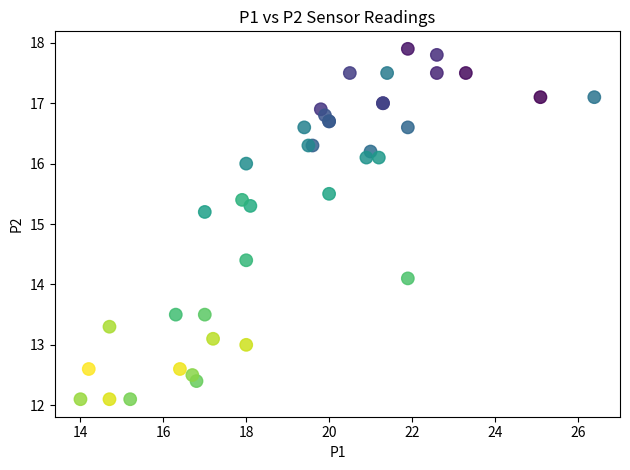

What Y value in the scatter plot is closest to 15?

15.2